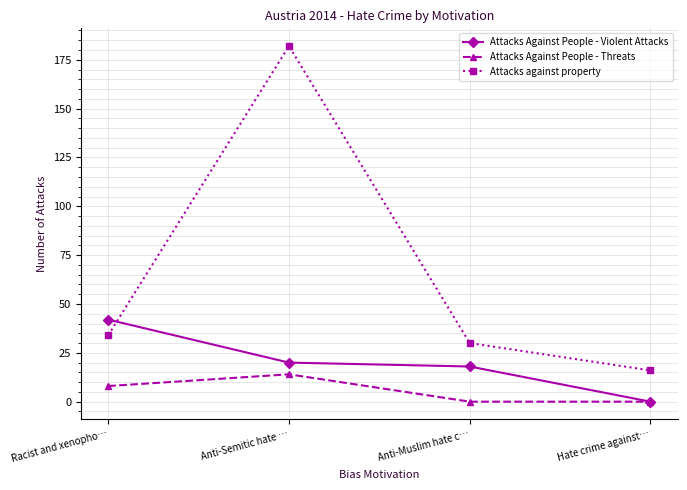

Which label corresponds to the largest value in the chart?

Anti-Semitic hate …